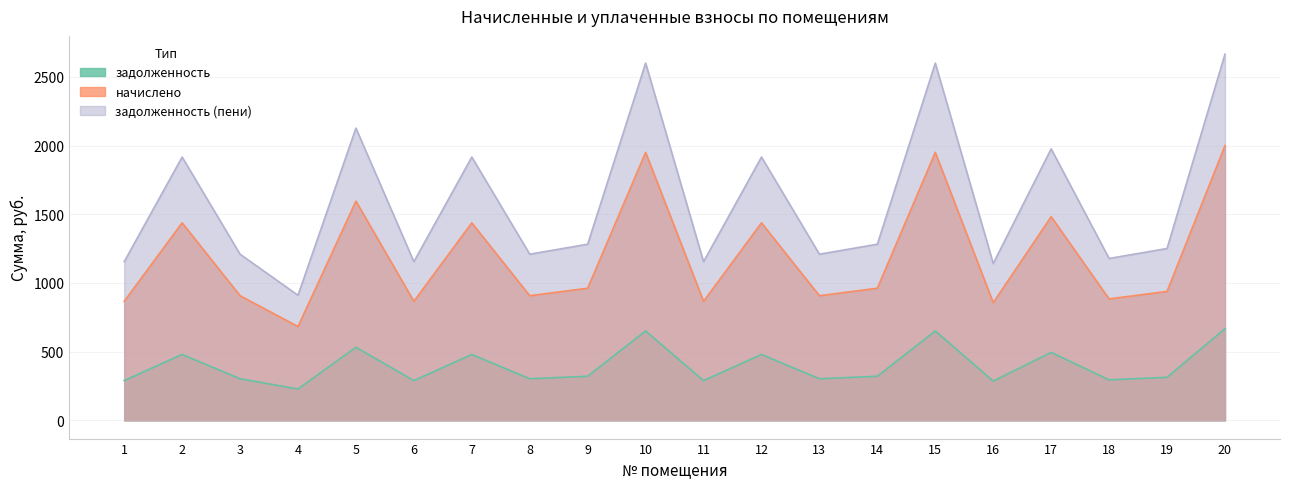

What is the sum of the задолженность values at 11 and 4?

516.1